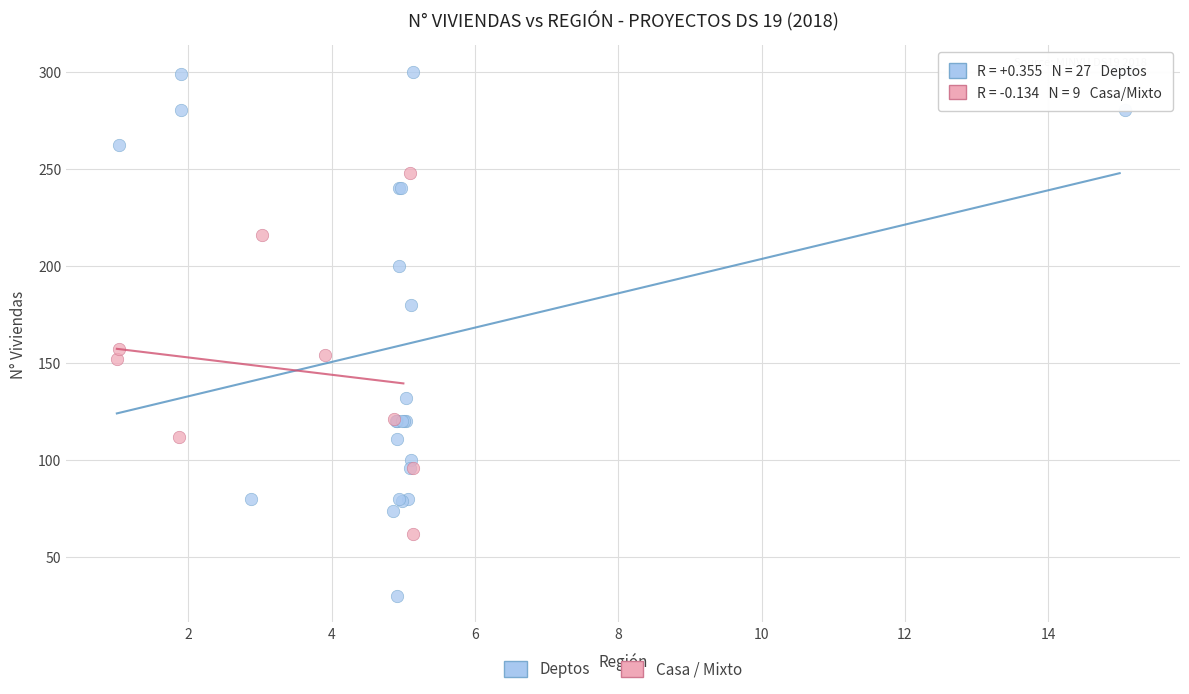

What are all the series names shown in the legend?

Deptos, Casa / Mixto